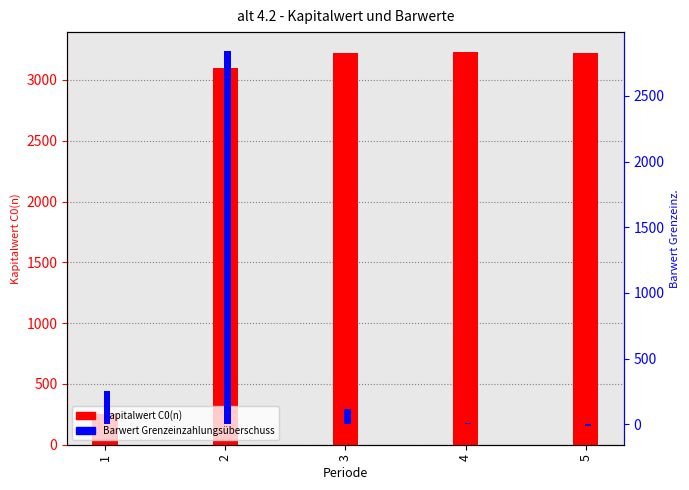

At how many categories does at least one series exceed 731?

4